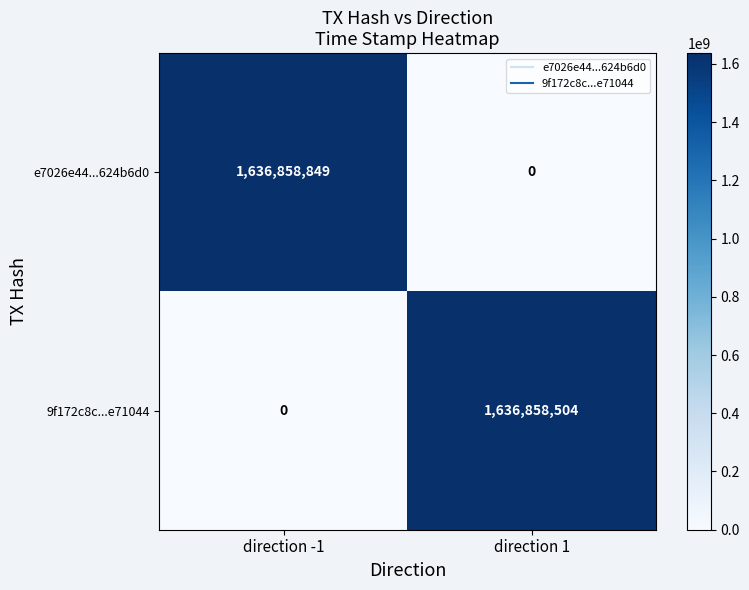

Which series has the largest total across all categories?

e7026e44...624b6d0